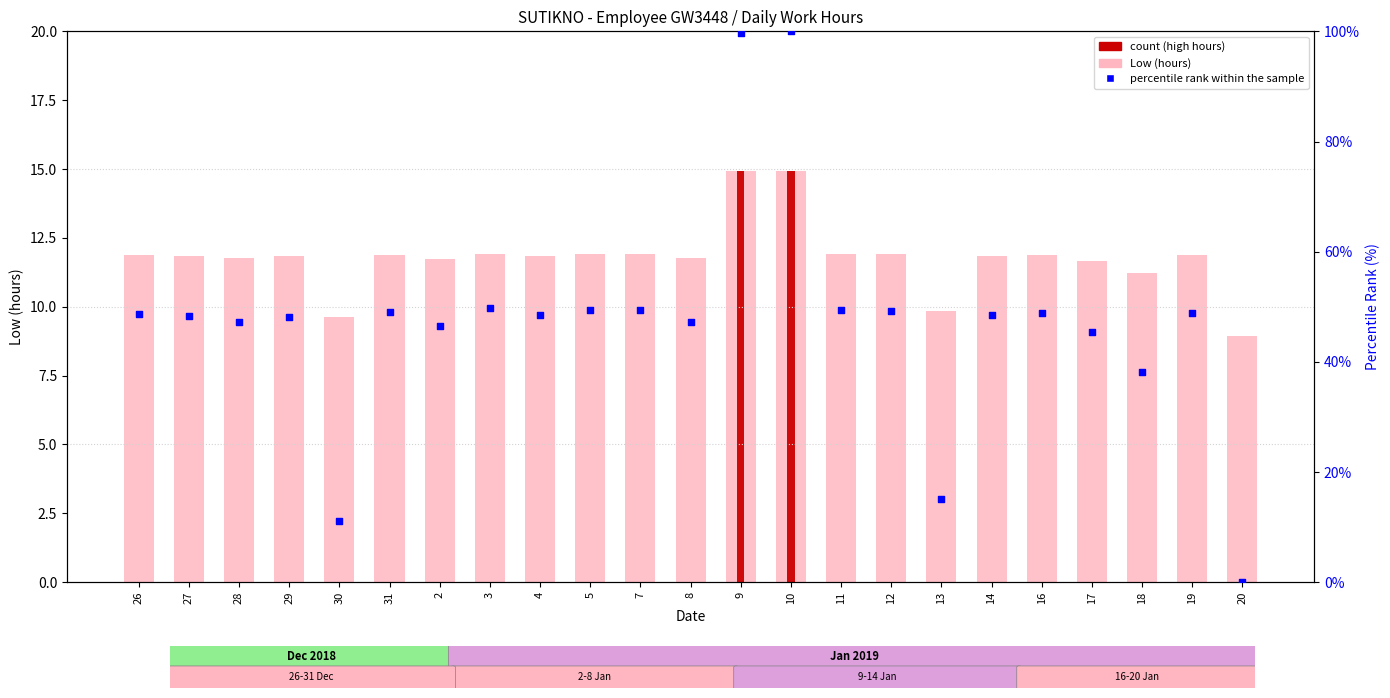

At how many categories does at least one series exceed 92?

2